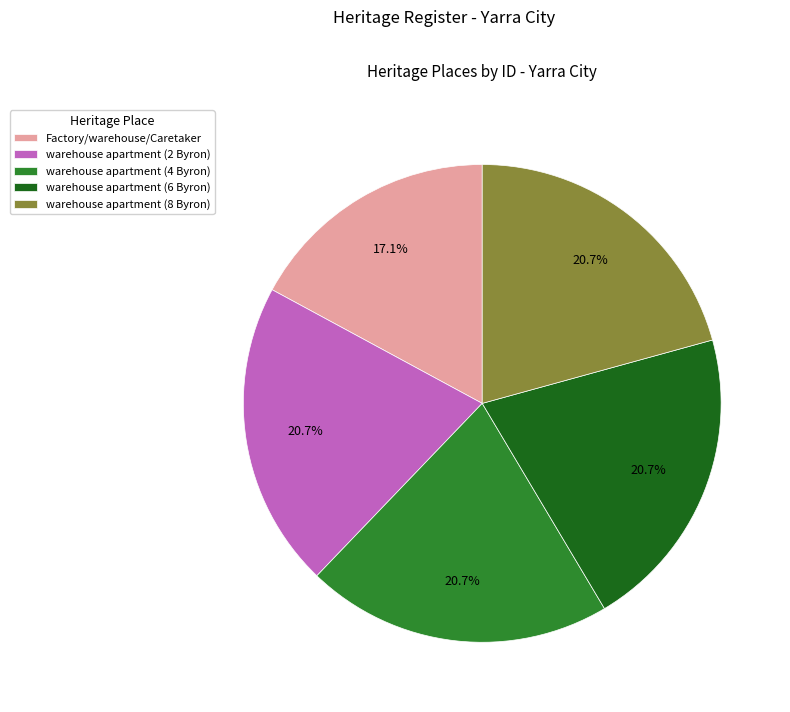

To the nearest percent, what is the average slice percentage?

20%